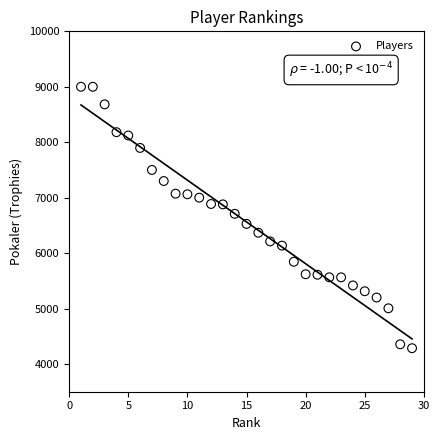

What is the range of X values (max minus min)?

28